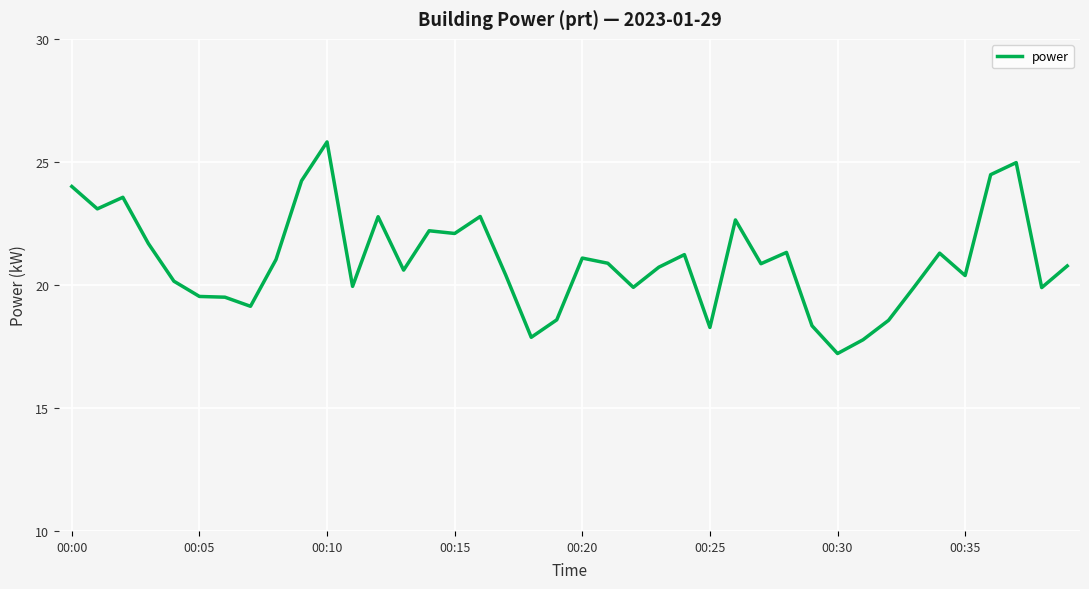

What is the difference between the maximum and minimum values?

8.6